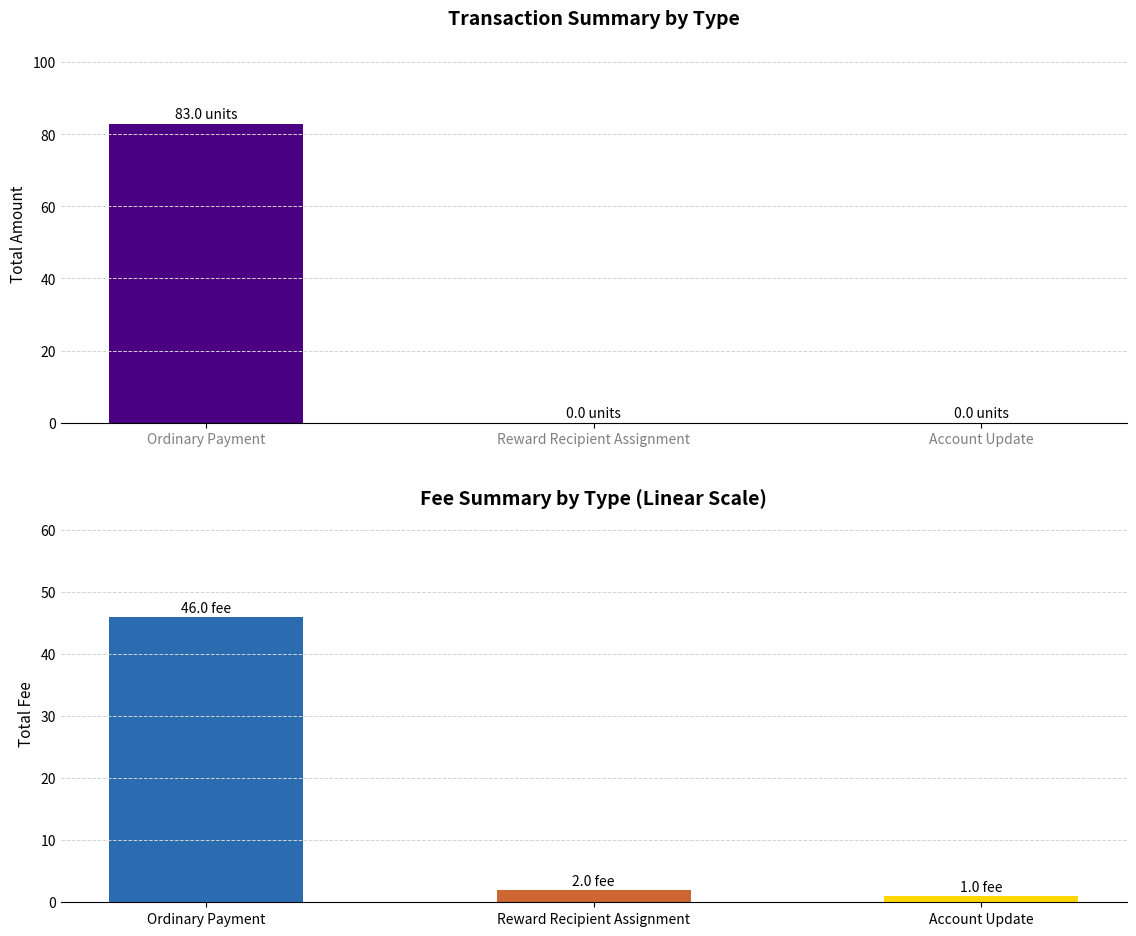

What is the label of the 3rd bar from the right?

Ordinary Payment